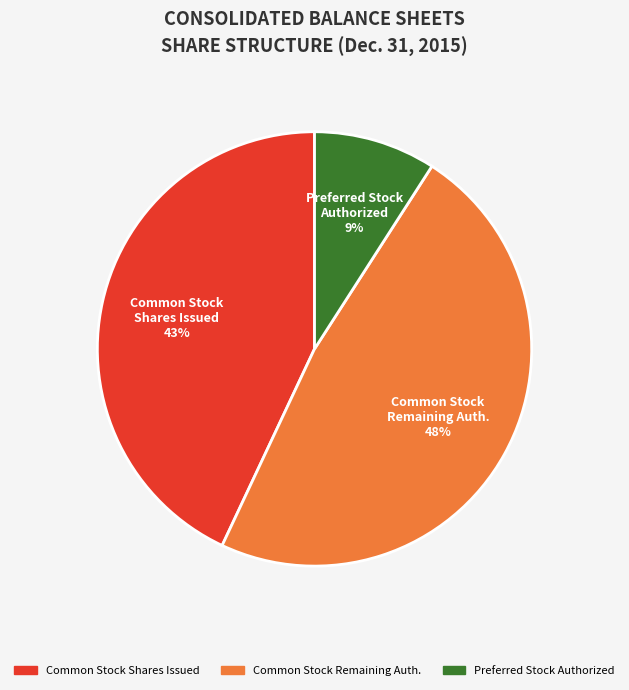

To the nearest percent, what percentage of the pie is Common Stock Shares Issued?

43%